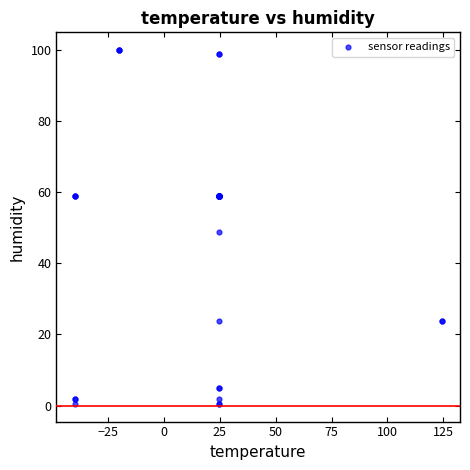

What Y value in the scatter plot is closest to 50?

48.7